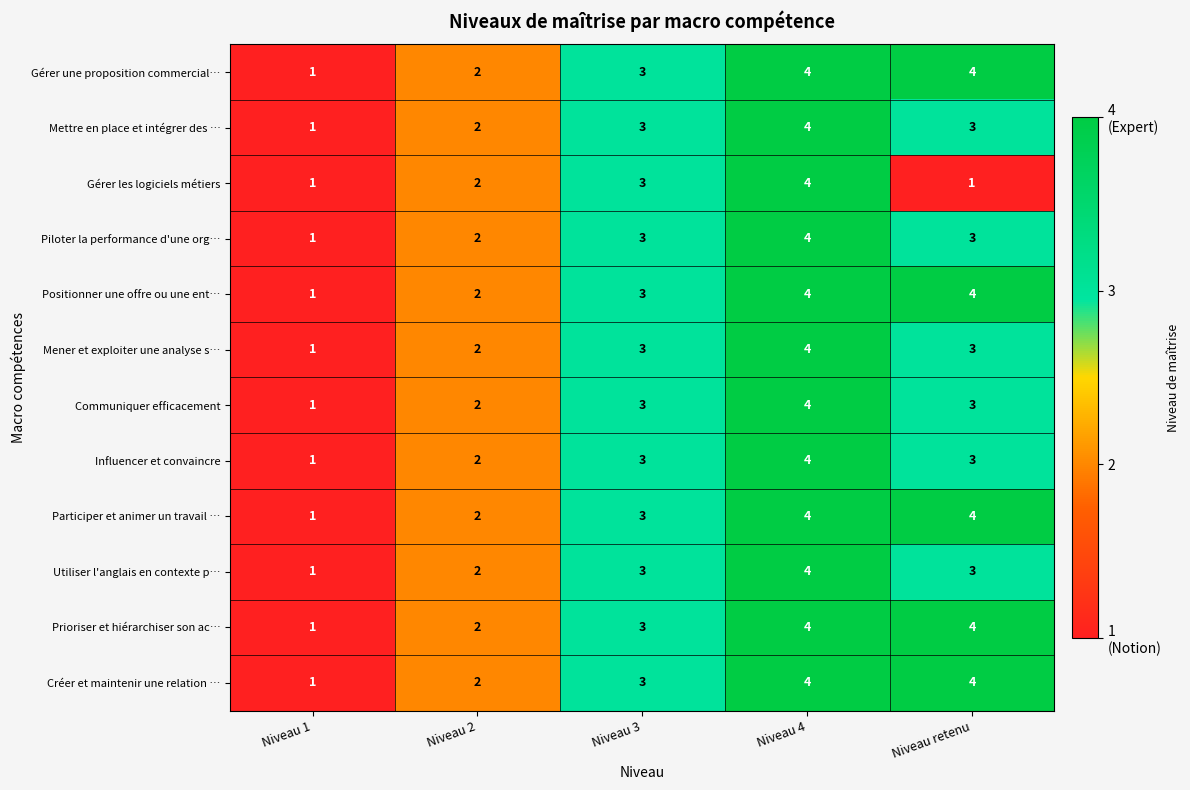

Is it true that Influencer et convaincre equals 3 at Niveau 3?

True